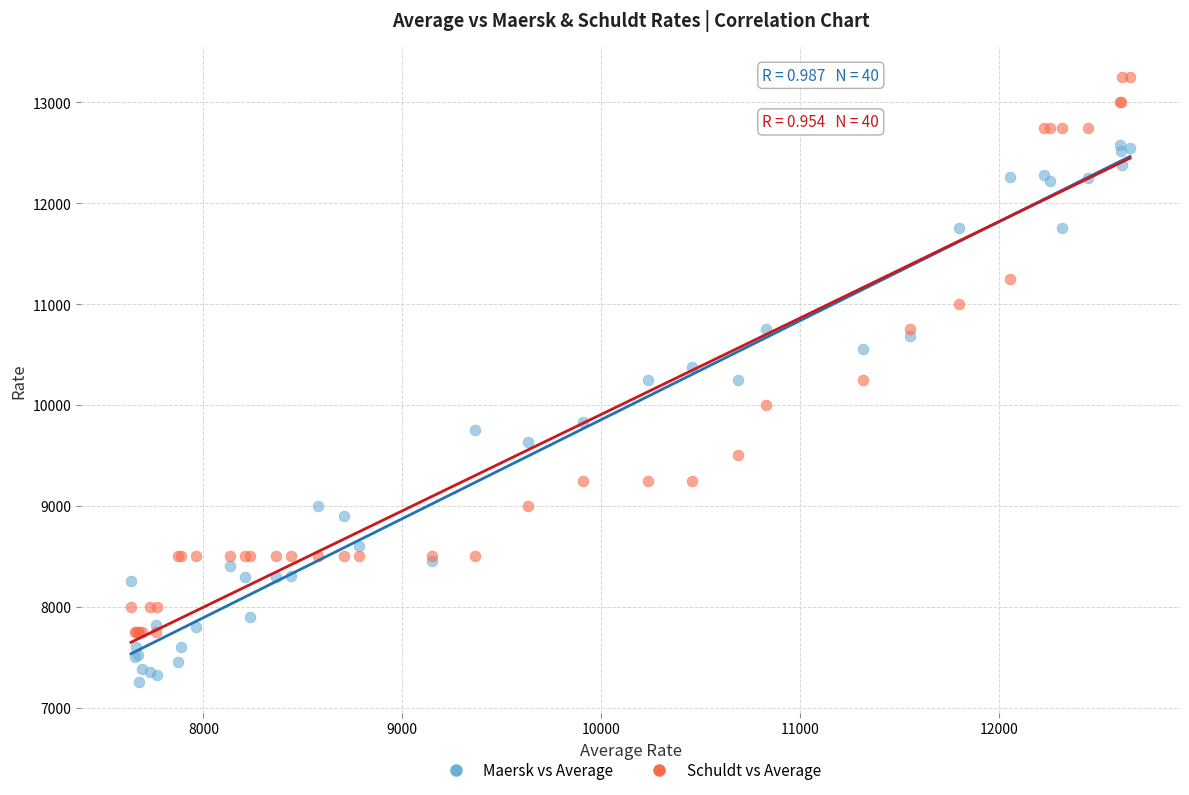

Which series reaches the maximum Y coordinate?

Schuldt vs Average